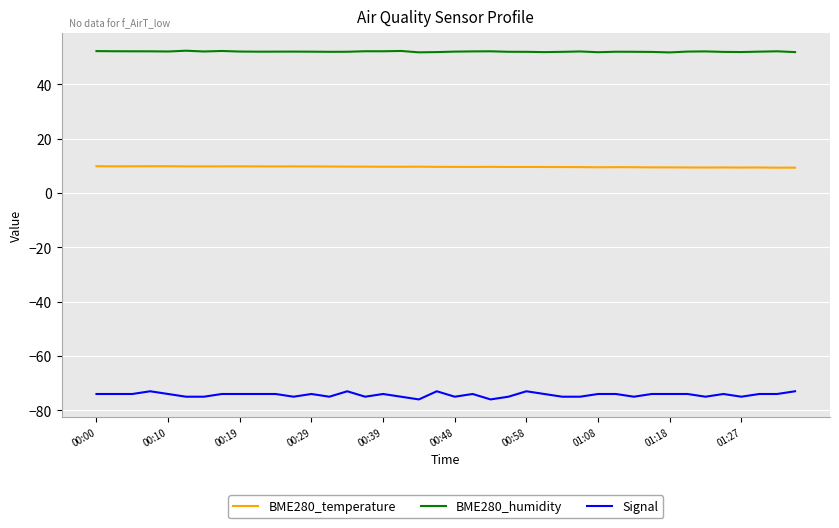

List the series in order of their peak value, highest first.

BME280_humidity, BME280_temperature, Signal